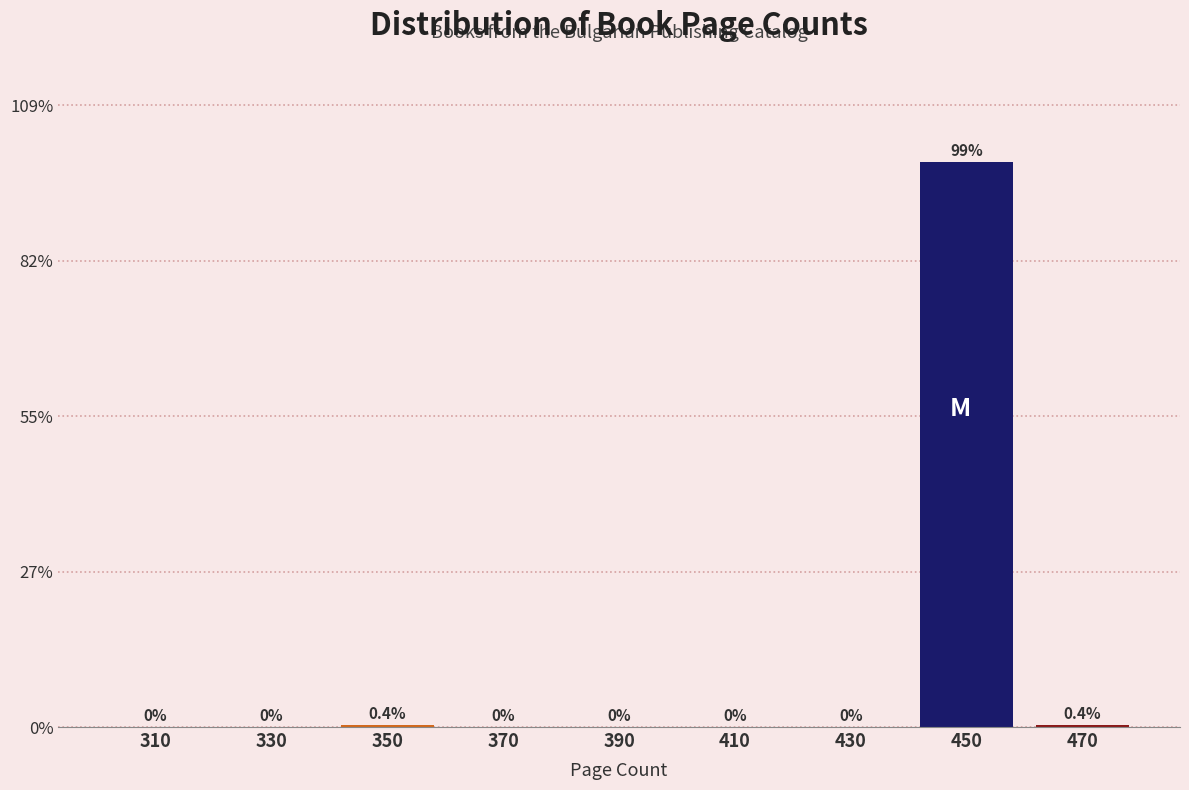

Which range on the x-axis has the tallest bar?

440 to 460